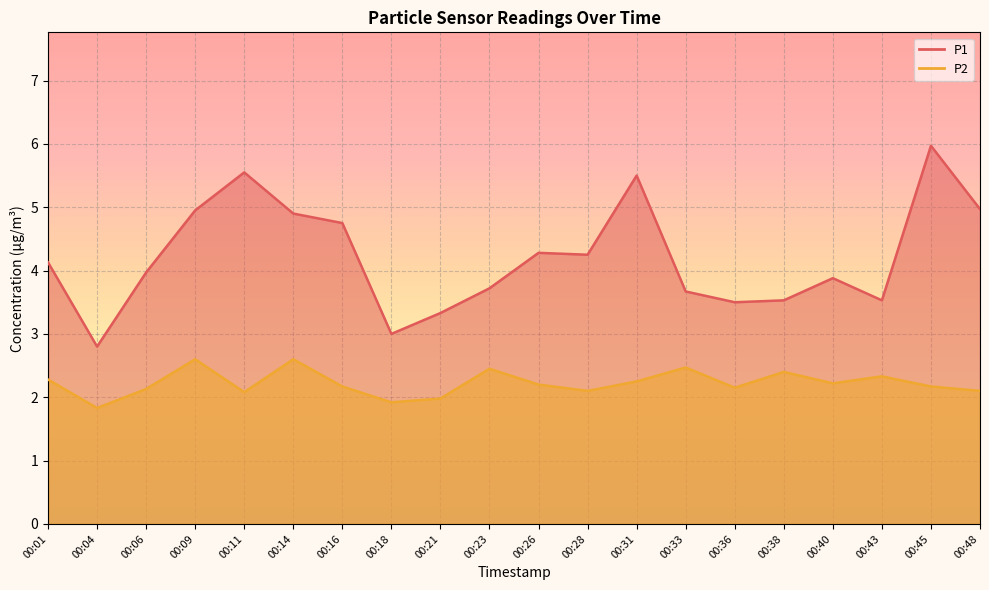

List the series in order of their overall mean, highest first.

P1, P2